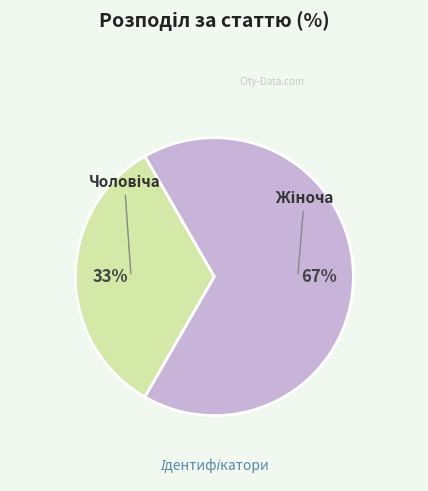

Is there any slice that represents more than half of the pie?

Yes